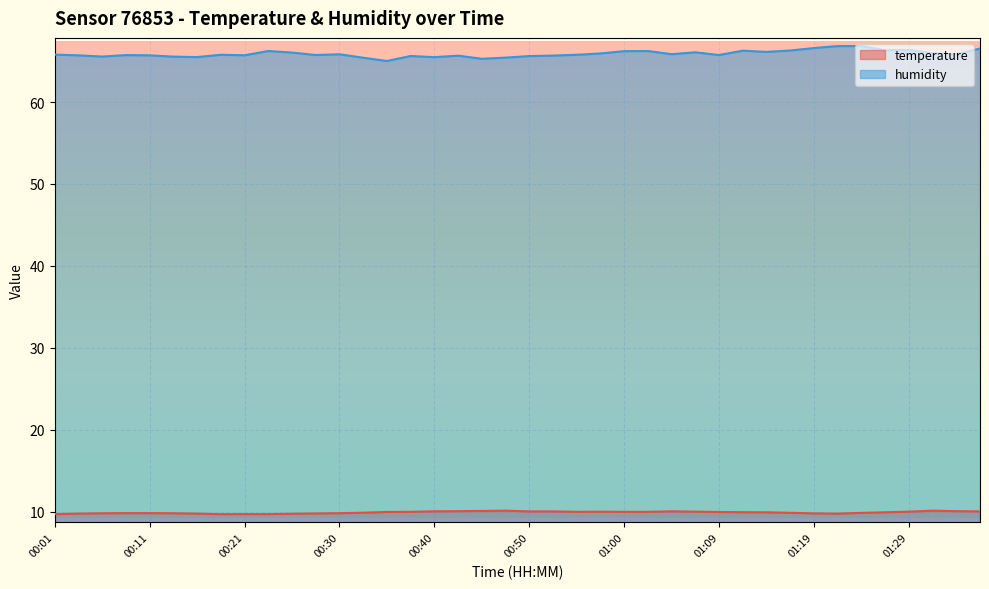

True or false: humidity and temperature cross at least once.

False